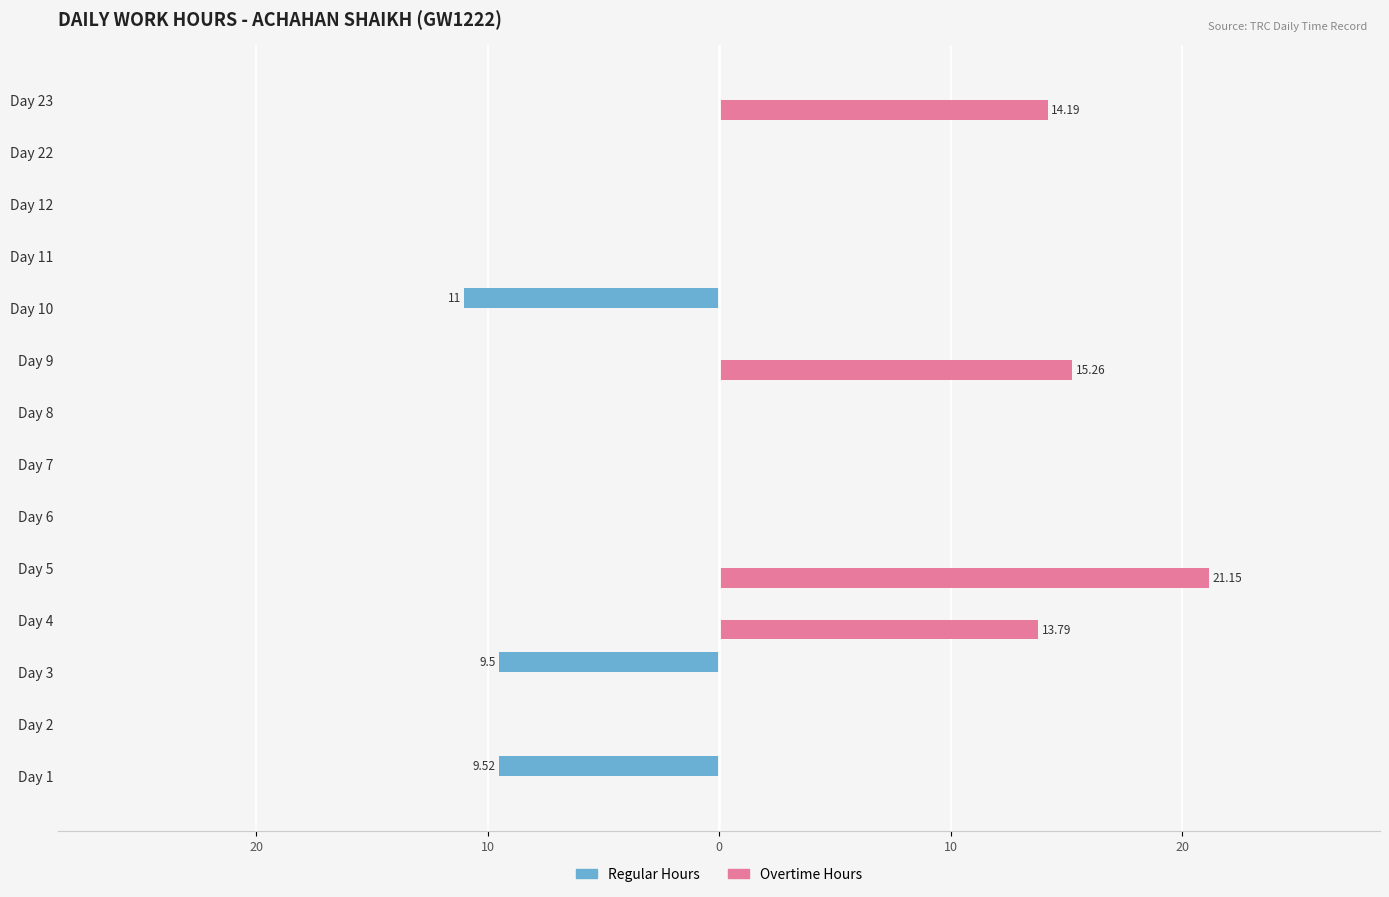

What are all the series names shown in the legend?

Regular Hours, Overtime Hours